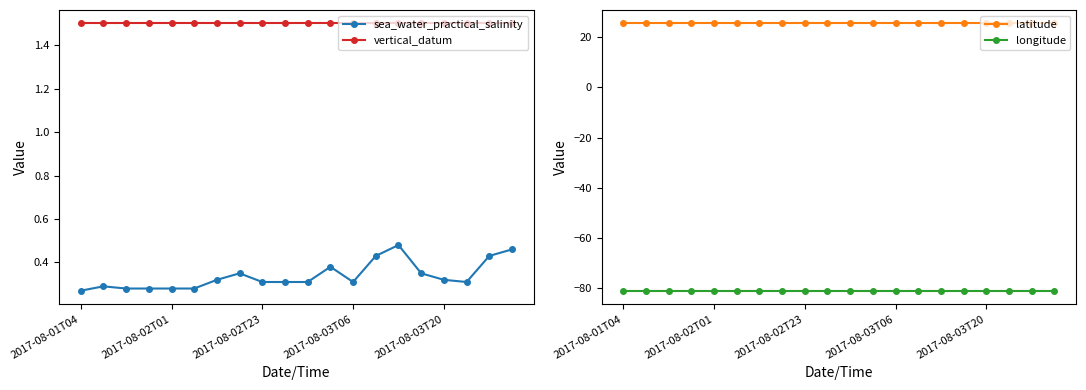

What is the minimum value shown in the chart?

-81.0